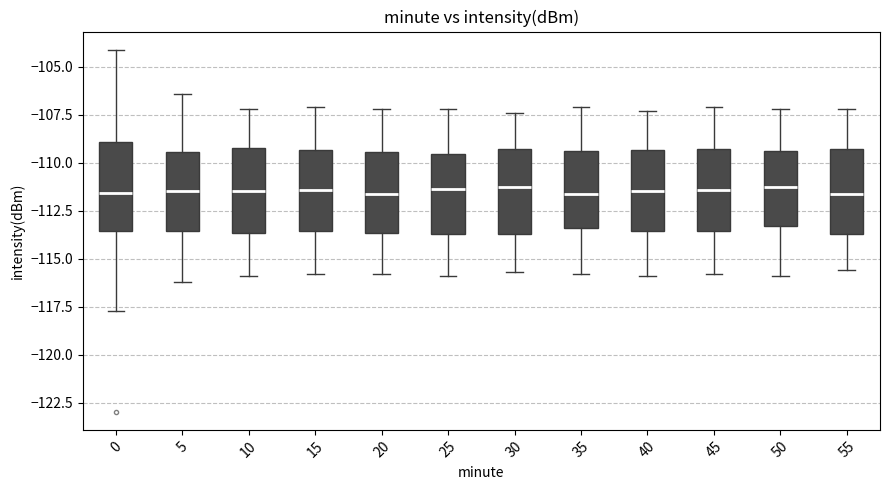

Reading left to right, read every box against the y-axis: the position of its median line, the range the box covers, and the ends of its whiskers. The values are not printed on the chart, so give them approximately, as read against the axis.

0: median -111.5, box -113.5 to -109.0, whiskers -117.5 to -104.0
5: median -111.5, box -113.5 to -109.5, whiskers -116.0 to -106.5
10: median -111.5, box -113.5 to -109.0, whiskers -116.0 to -107.0
15: median -111.5, box -113.5 to -109.5, whiskers -116.0 to -107.0
20: median -111.5, box -113.5 to -109.5, whiskers -116.0 to -107.0
25: median -111.5, box -113.5 to -109.5, whiskers -116.0 to -107.0
30: median -111.0, box -113.5 to -109.5, whiskers -115.5 to -107.5
35: median -111.5, box -113.5 to -109.5, whiskers -116.0 to -107.0
40: median -111.5, box -113.5 to -109.5, whiskers -116.0 to -107.5
45: median -111.5, box -113.5 to -109.5, whiskers -116.0 to -107.0
50: median -111.0, box -113.5 to -109.5, whiskers -116.0 to -107.0
55: median -111.5, box -113.5 to -109.5, whiskers -115.5 to -107.0